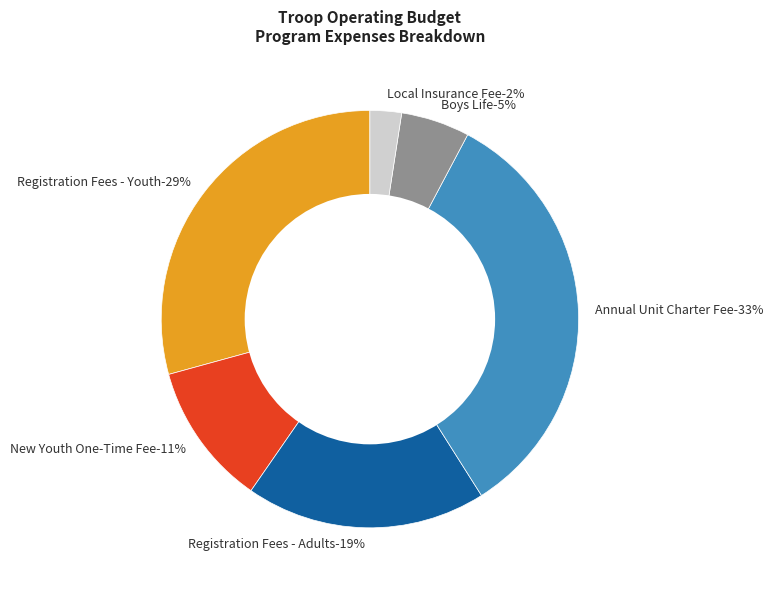

Is there a majority slice in this chart?

No